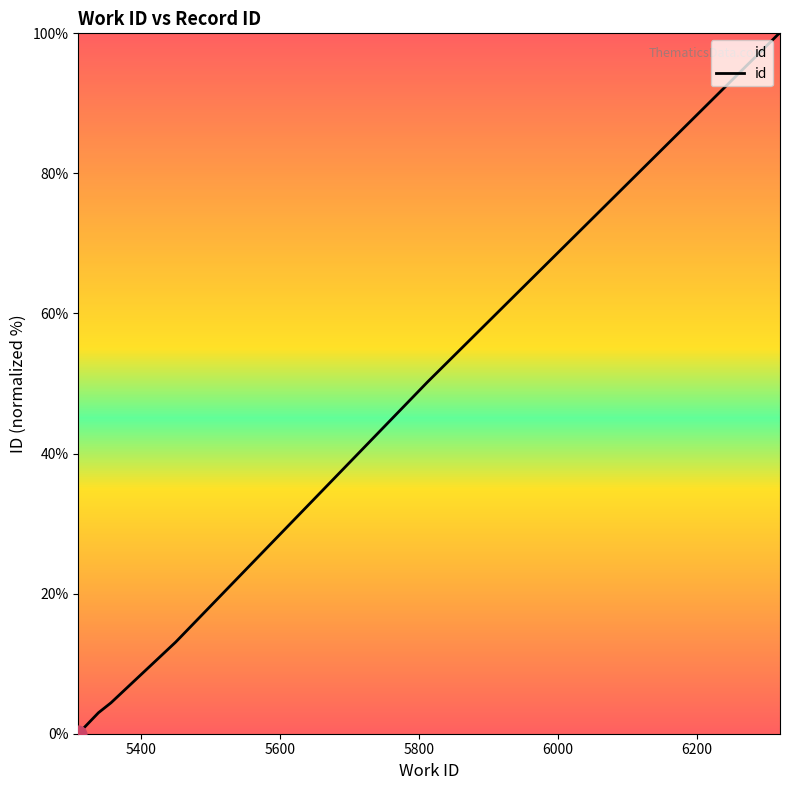

True or false: the data has more than 2 interior local peaks.

False